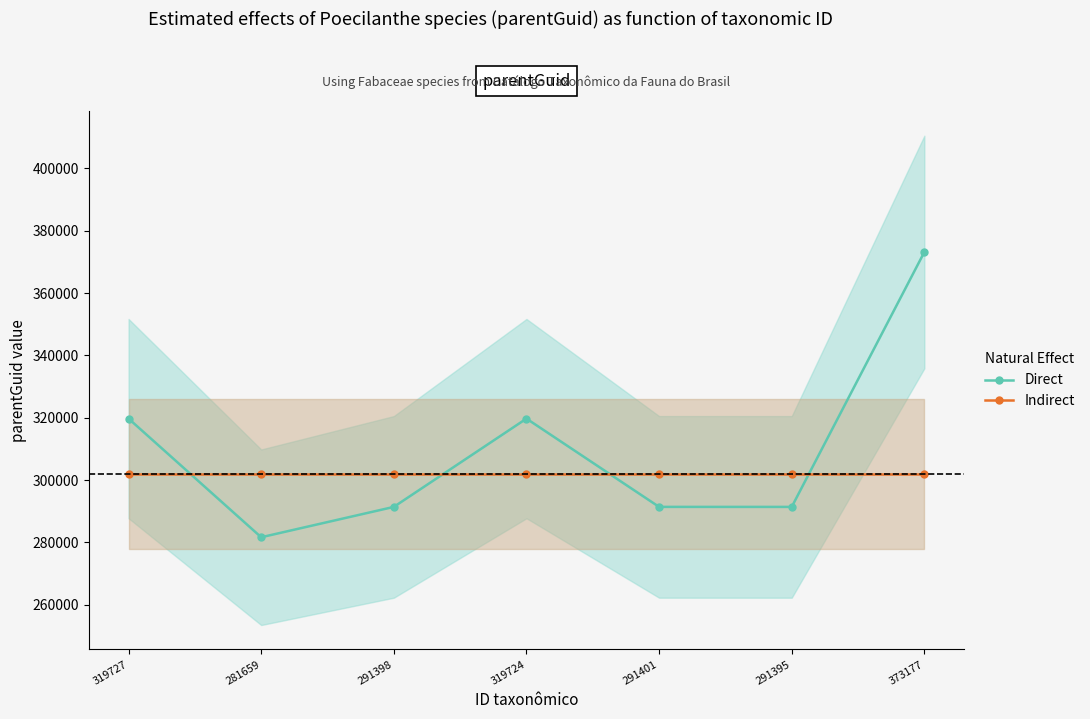

What is the highest value of the Indirect series?

301976